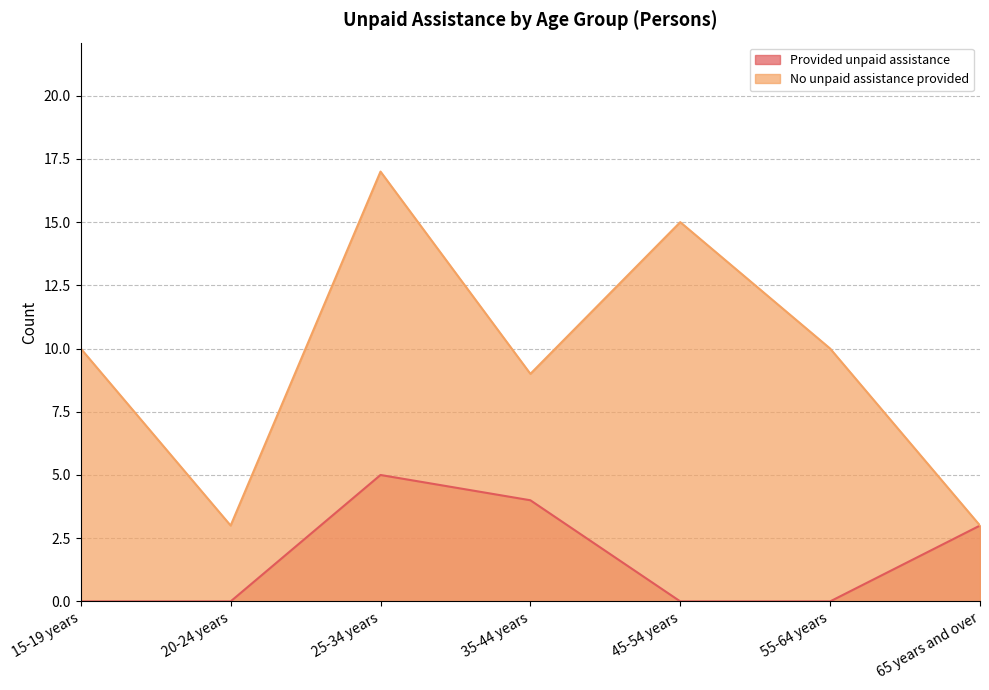

What is the difference between the maximum and minimum values in the Provided unpaid assistance series?

5